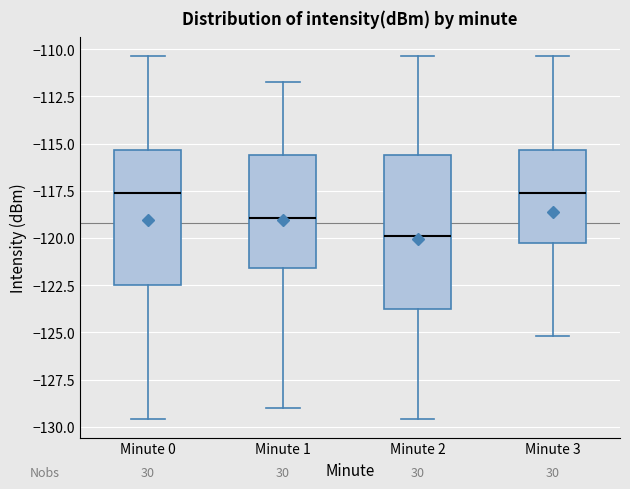

Where does the lower whisker of the box for Minute 2 end on the y-axis? The values are not printed on the chart, so give them approximately, as read against the axis.

-129.5